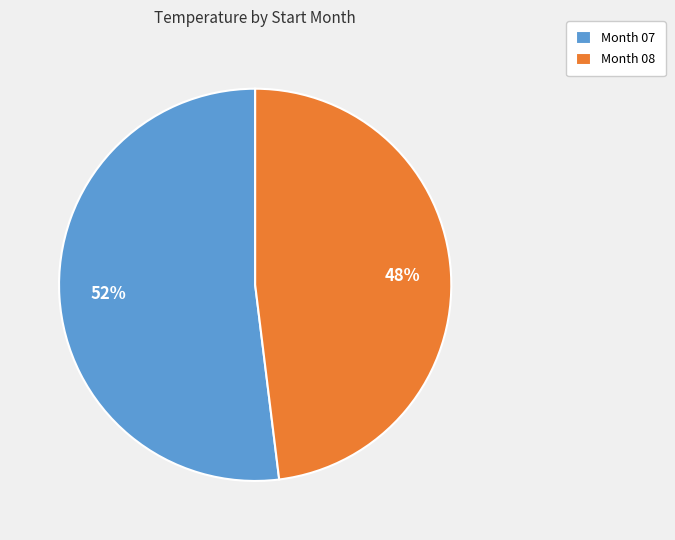

What is the largest slice in the pie chart?

Month 07